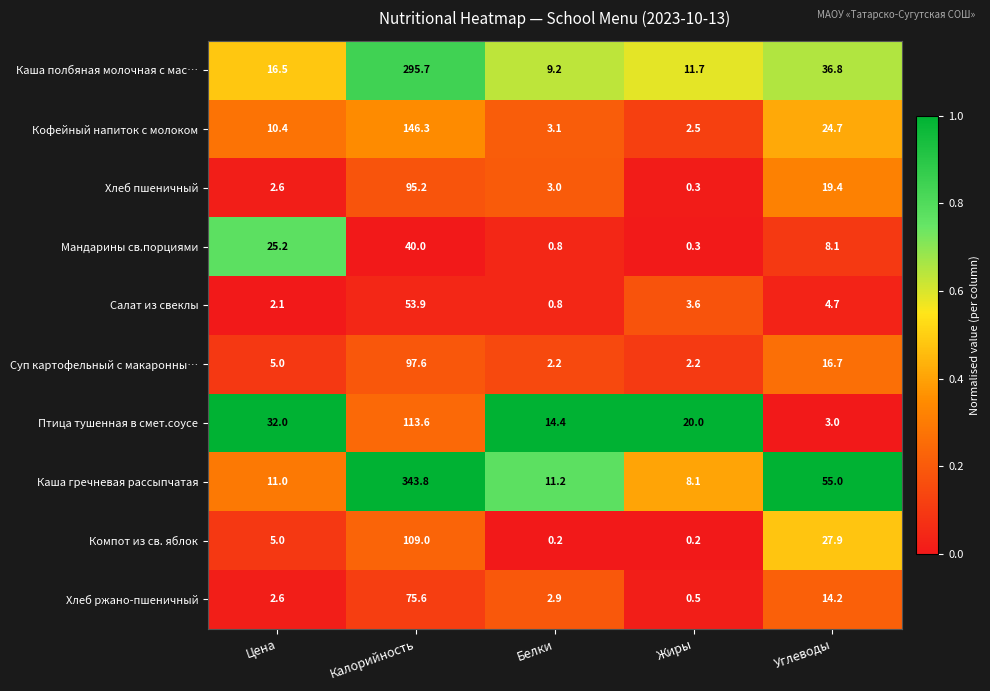

What is the average value of the Компот из св. яблок series?

28.5